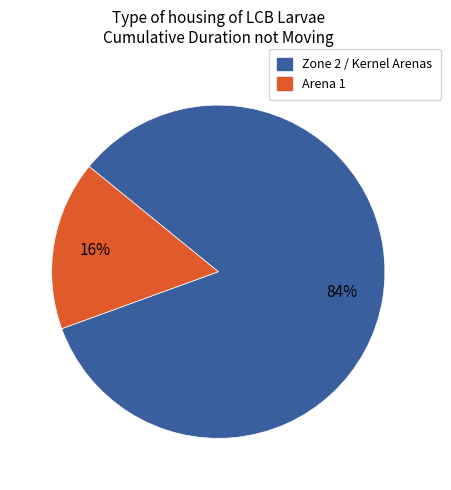

Is there any slice that represents more than half of the pie?

Yes